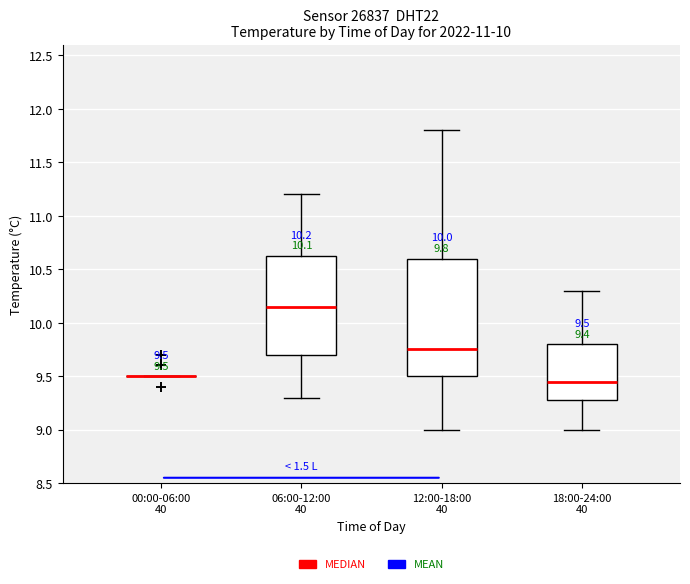

Which box is the tallest, from its lower edge to its upper edge?

12:00-18:00 40